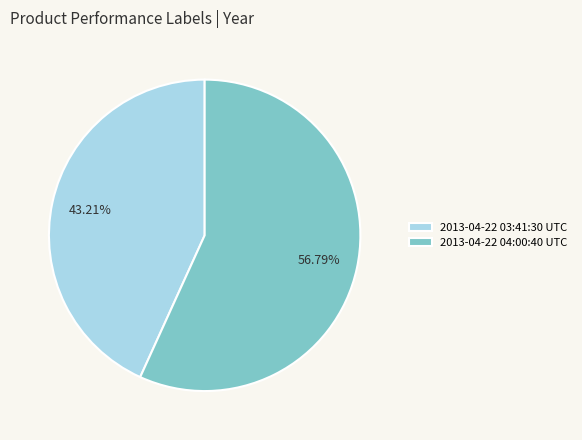

Approximately how many times larger is the value at 2013-04-22 03:41:30 UTC compared to 2013-04-22 04:00:40 UTC?

0.8